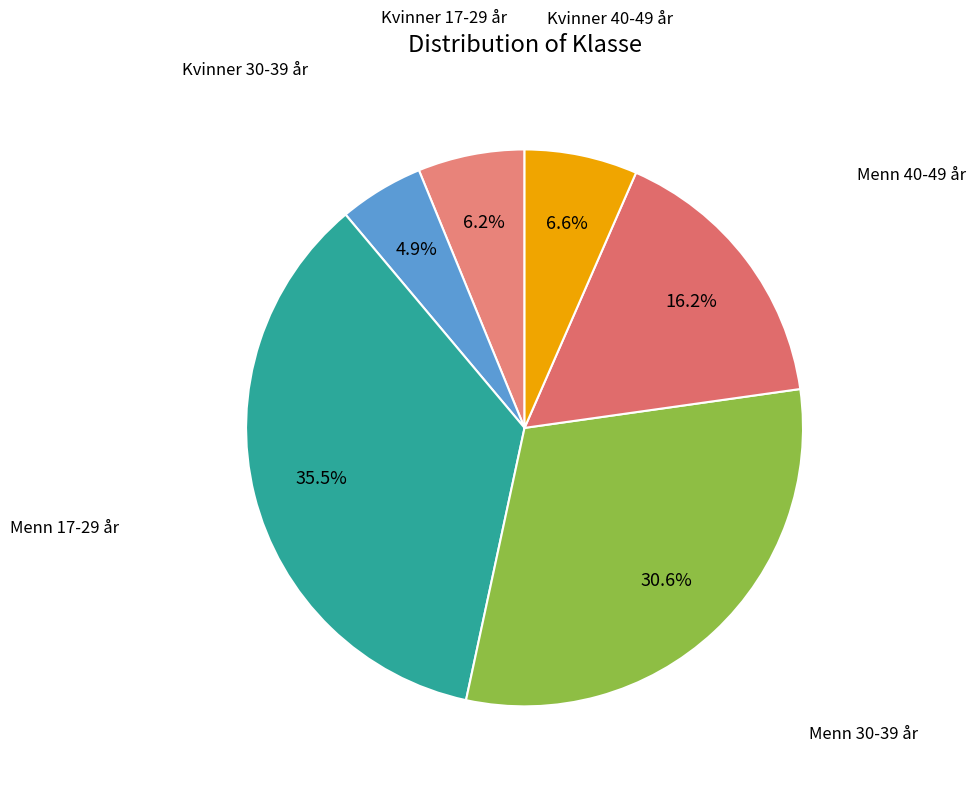

Does any single category account for the majority?

No